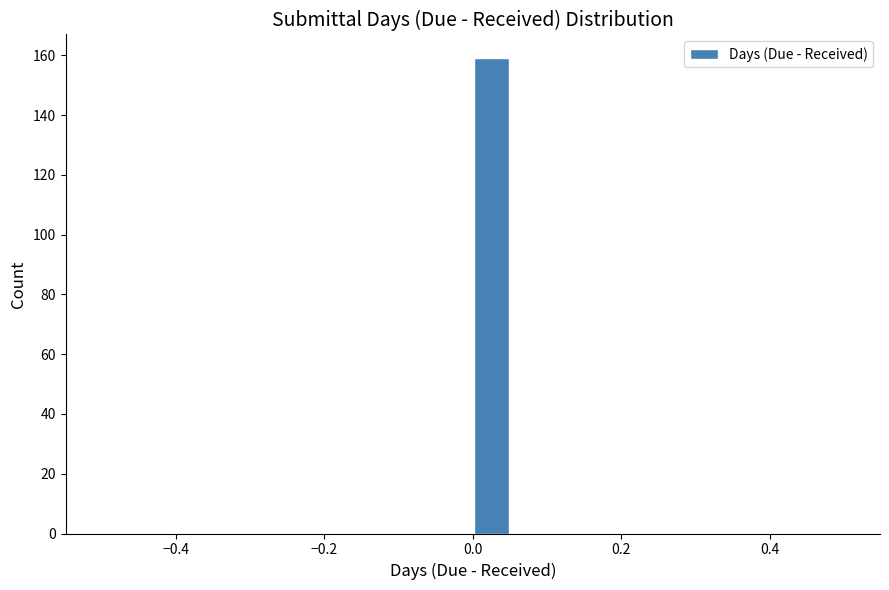

Read against the x-axis, roughly where is the centre of the tallest bar?

0.02